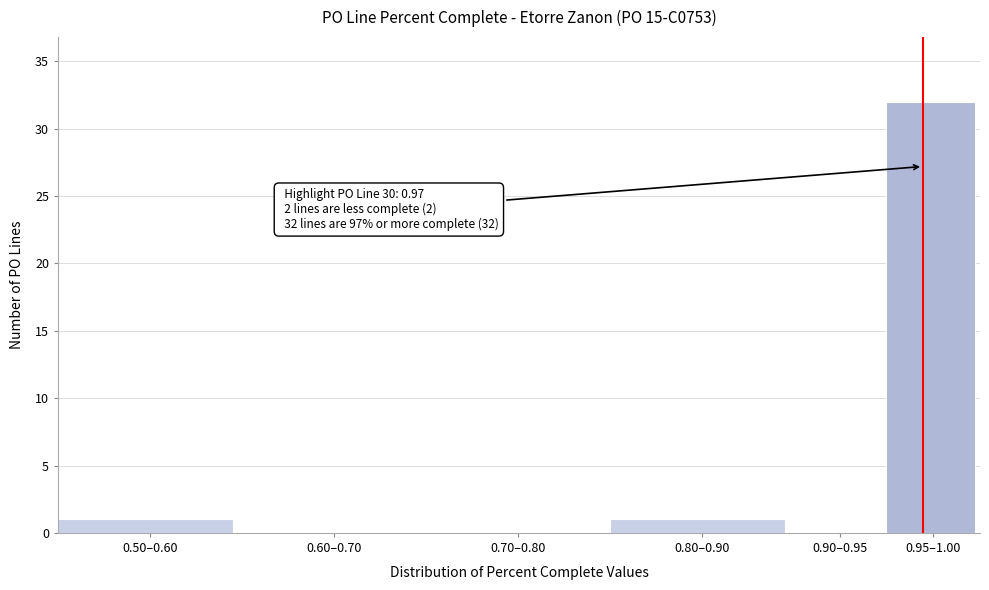

Reading left to right, list all the values displayed in this chart.

0.50–0.60=1	0.60–0.70=0	0.70–0.80=0	0.80–0.90=1	0.90–0.95=0	0.95–1.00=32